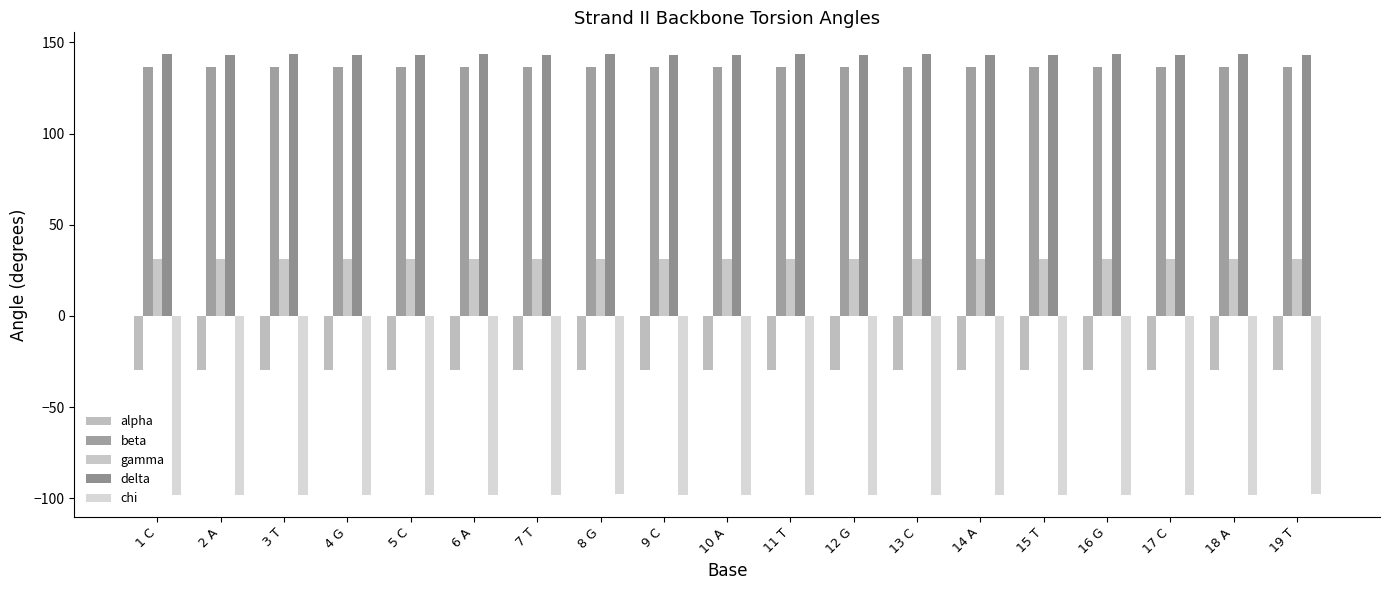

Between 7 T and 2 A, which is larger?

7 T